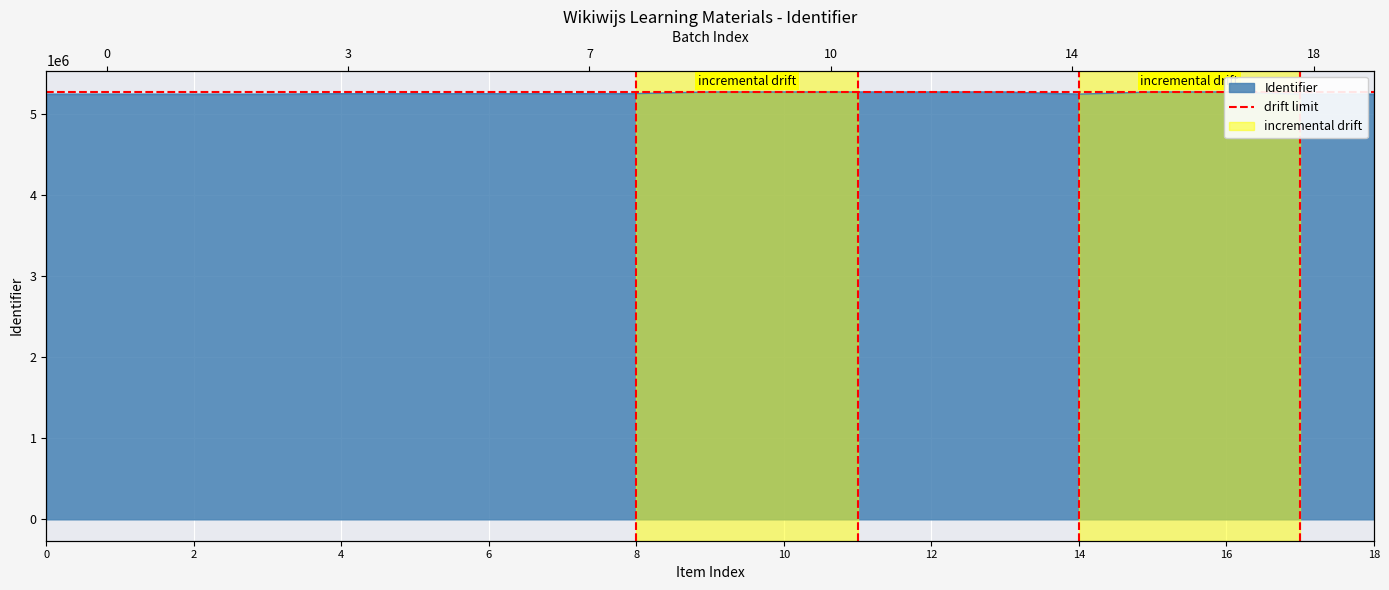

Is it true that the value at Alkanen en alkenen is 5254151?

True